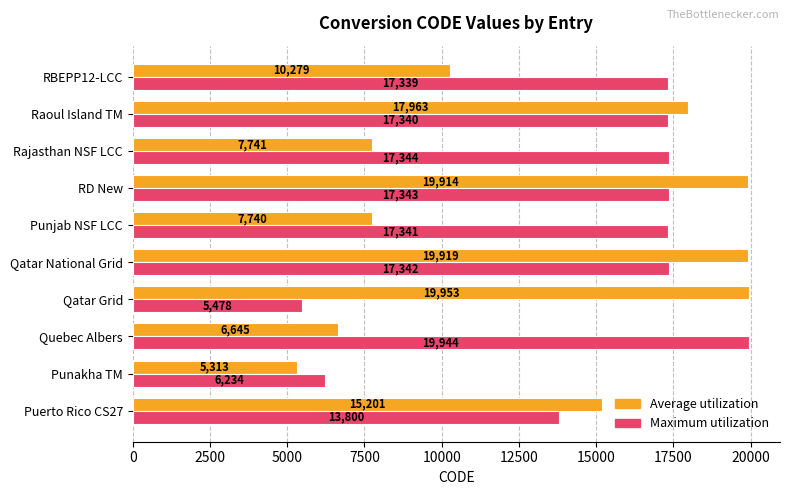

What is the total value across all series at Qatar National Grid?

37261